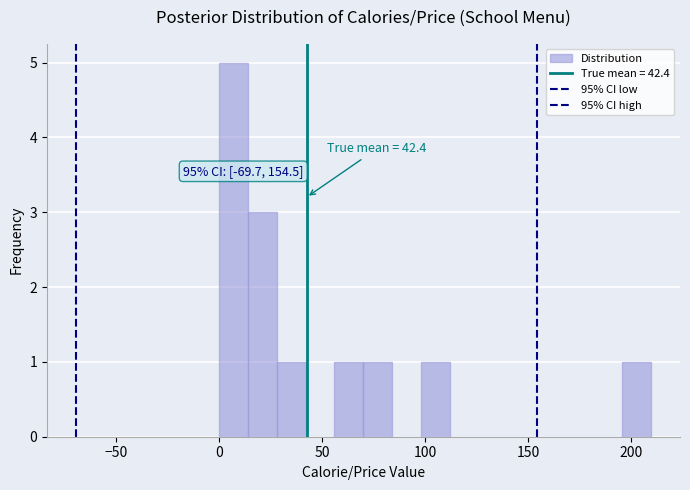

Around what value on the x-axis is the tallest bar? Give the approximate position of its centre, as read against the axis.

5